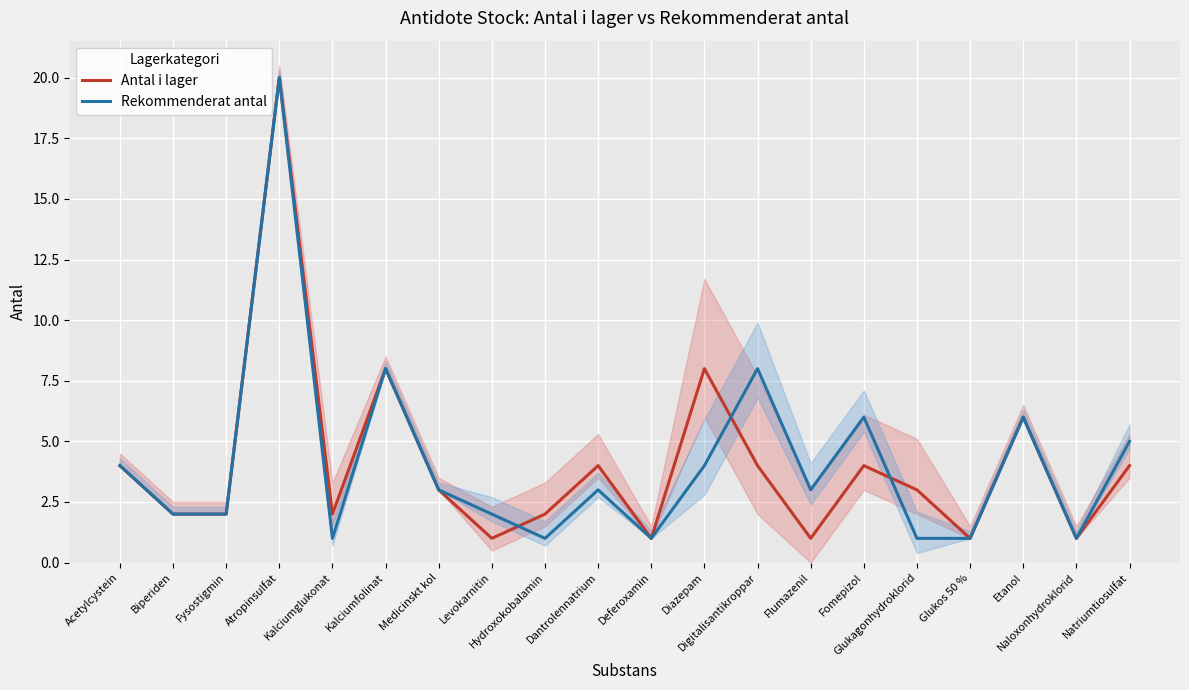

What is the maximum value for Rekommenderat antal?

20